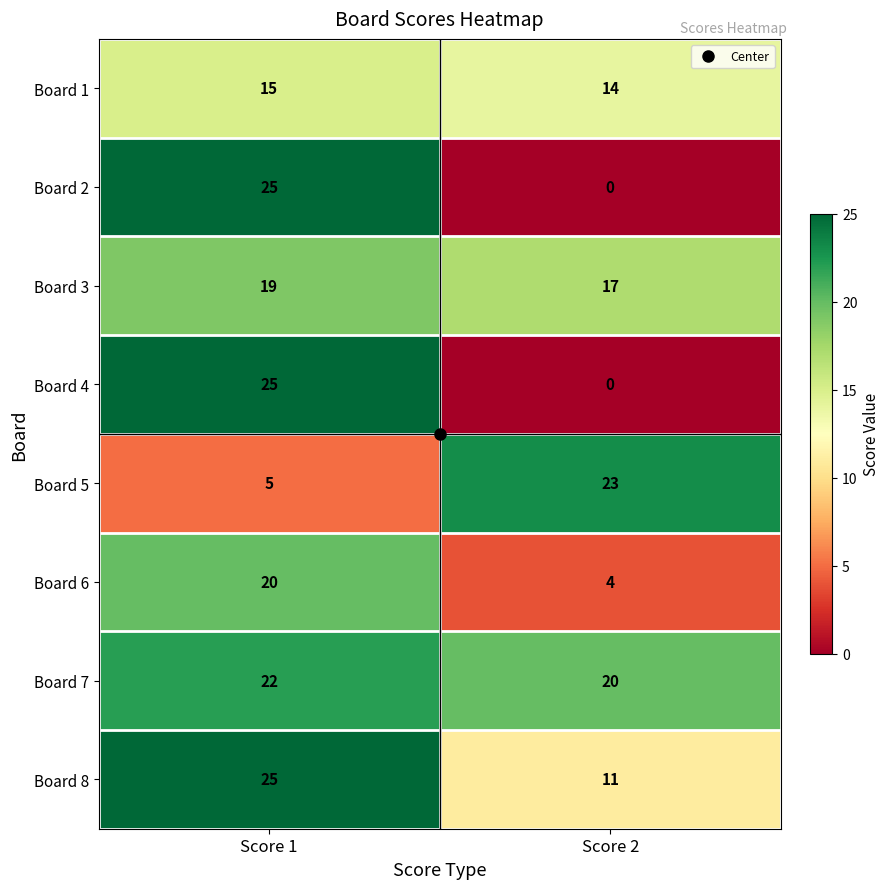

Which series has the largest total across all categories?

Board 7